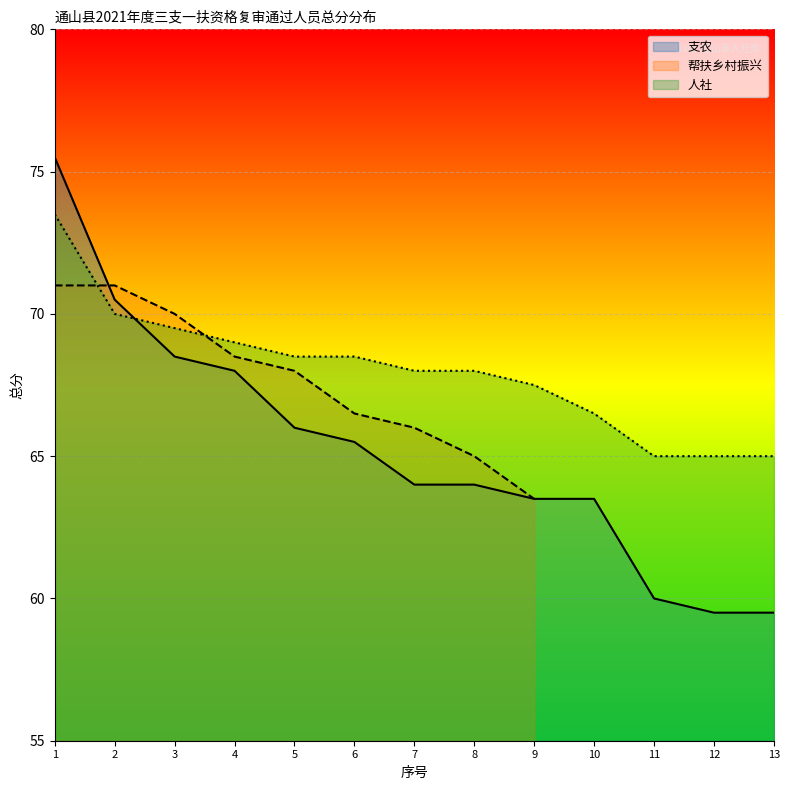

Which series has the largest total across all categories?

人社